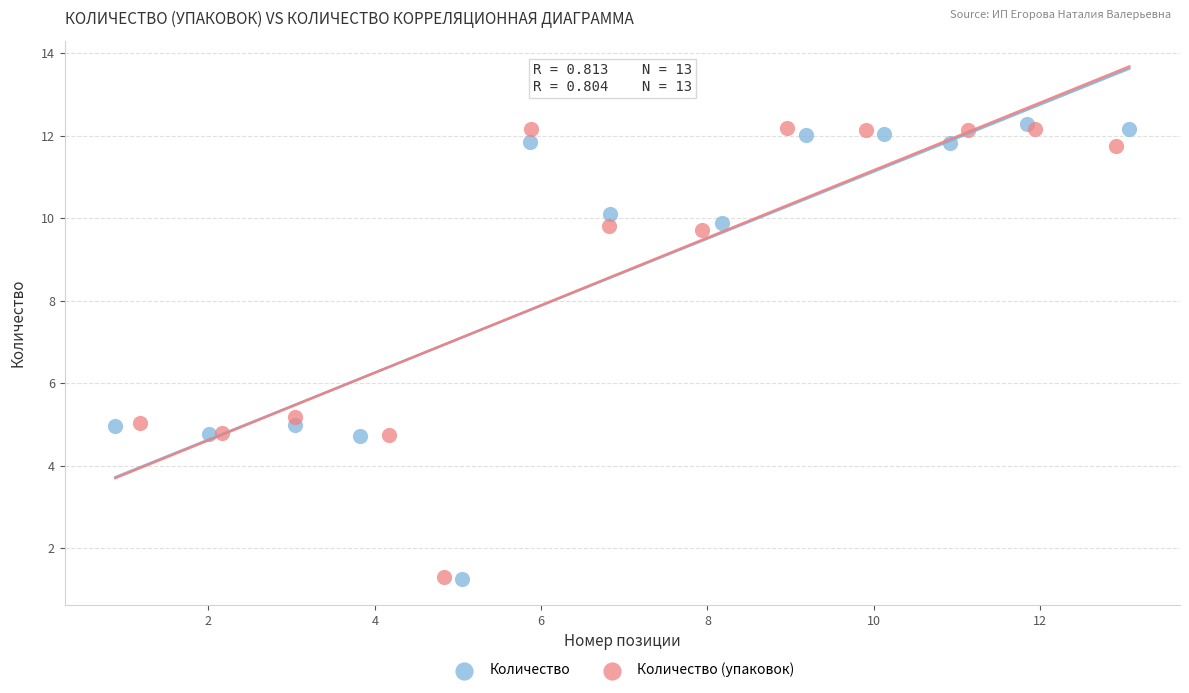

Which series has the widest spread of Y values?

Количество